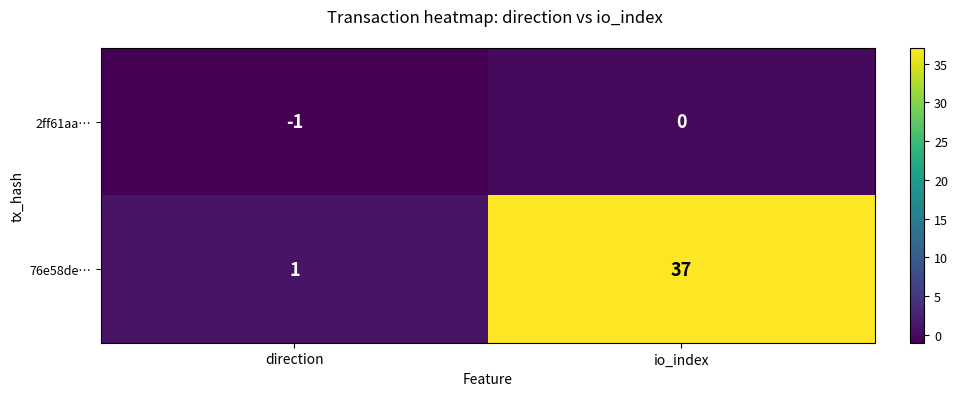

List the series in order of their overall mean, highest first.

76e58de…, 2ff61aa…